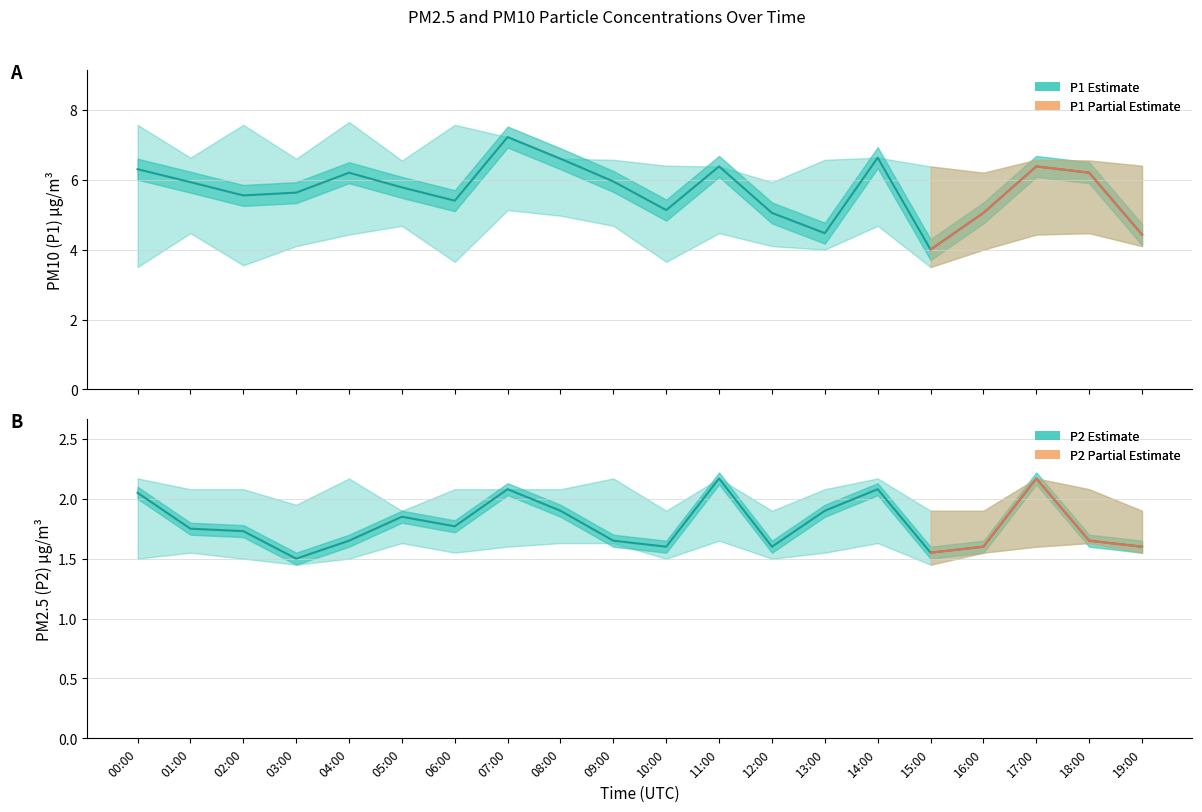

Is the value of P1 at 11:00 greater than the value of P2 at 18:00?

Yes